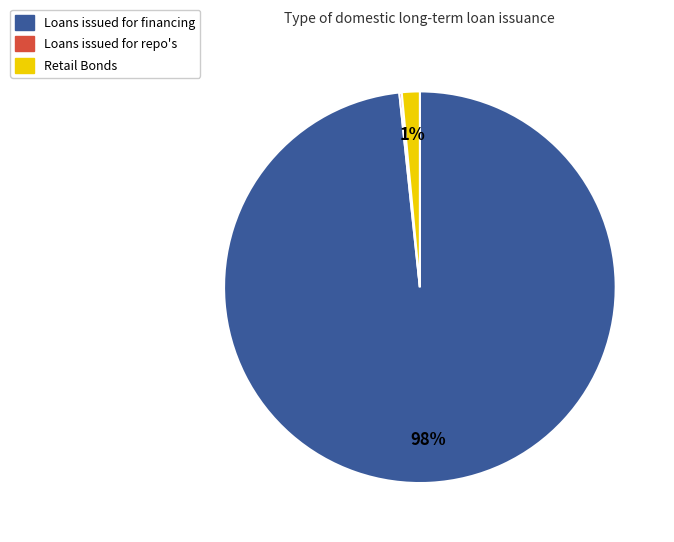

Which category has the biggest portion of the pie?

Loans issued for financing